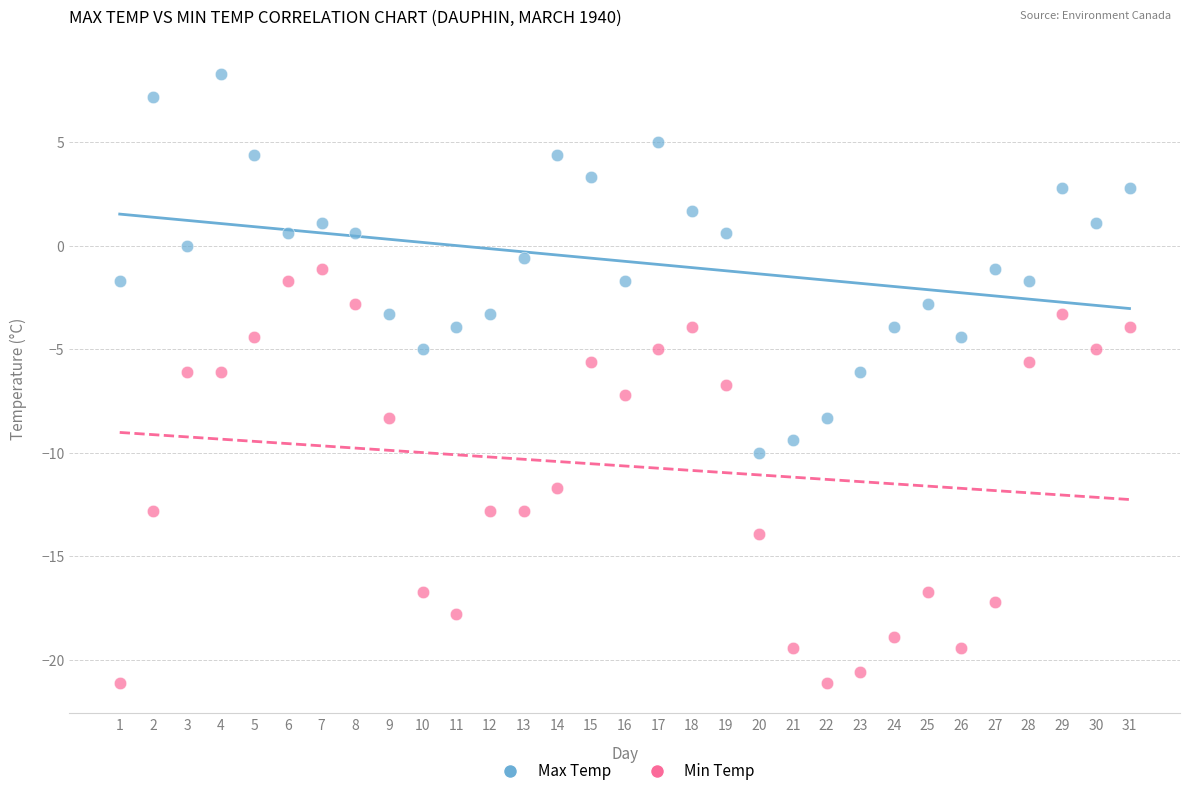

What are all the series names shown in the legend?

Max Temp, Min Temp